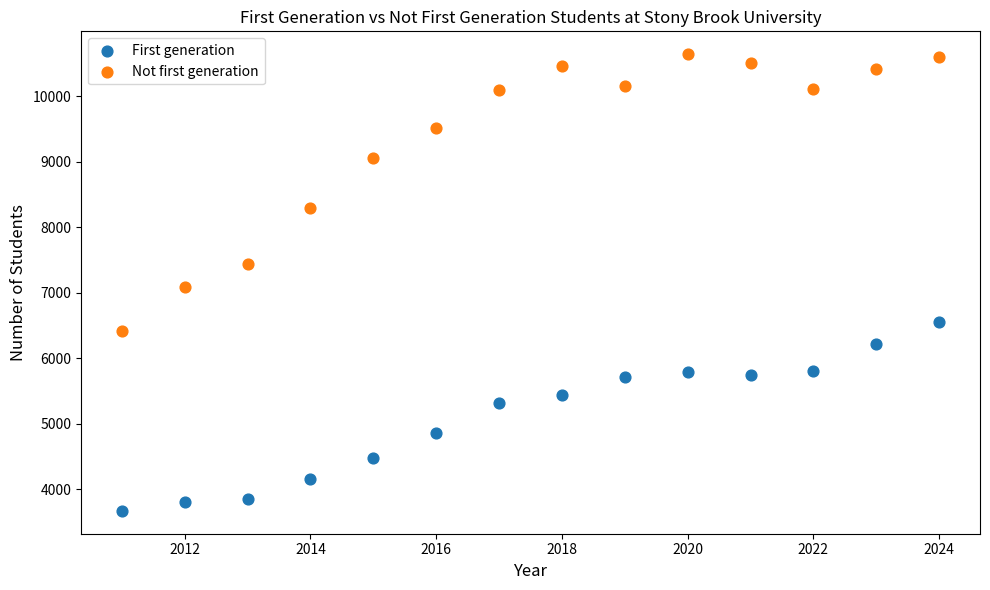

What are all the series names shown in the legend?

First generation, Not first generation